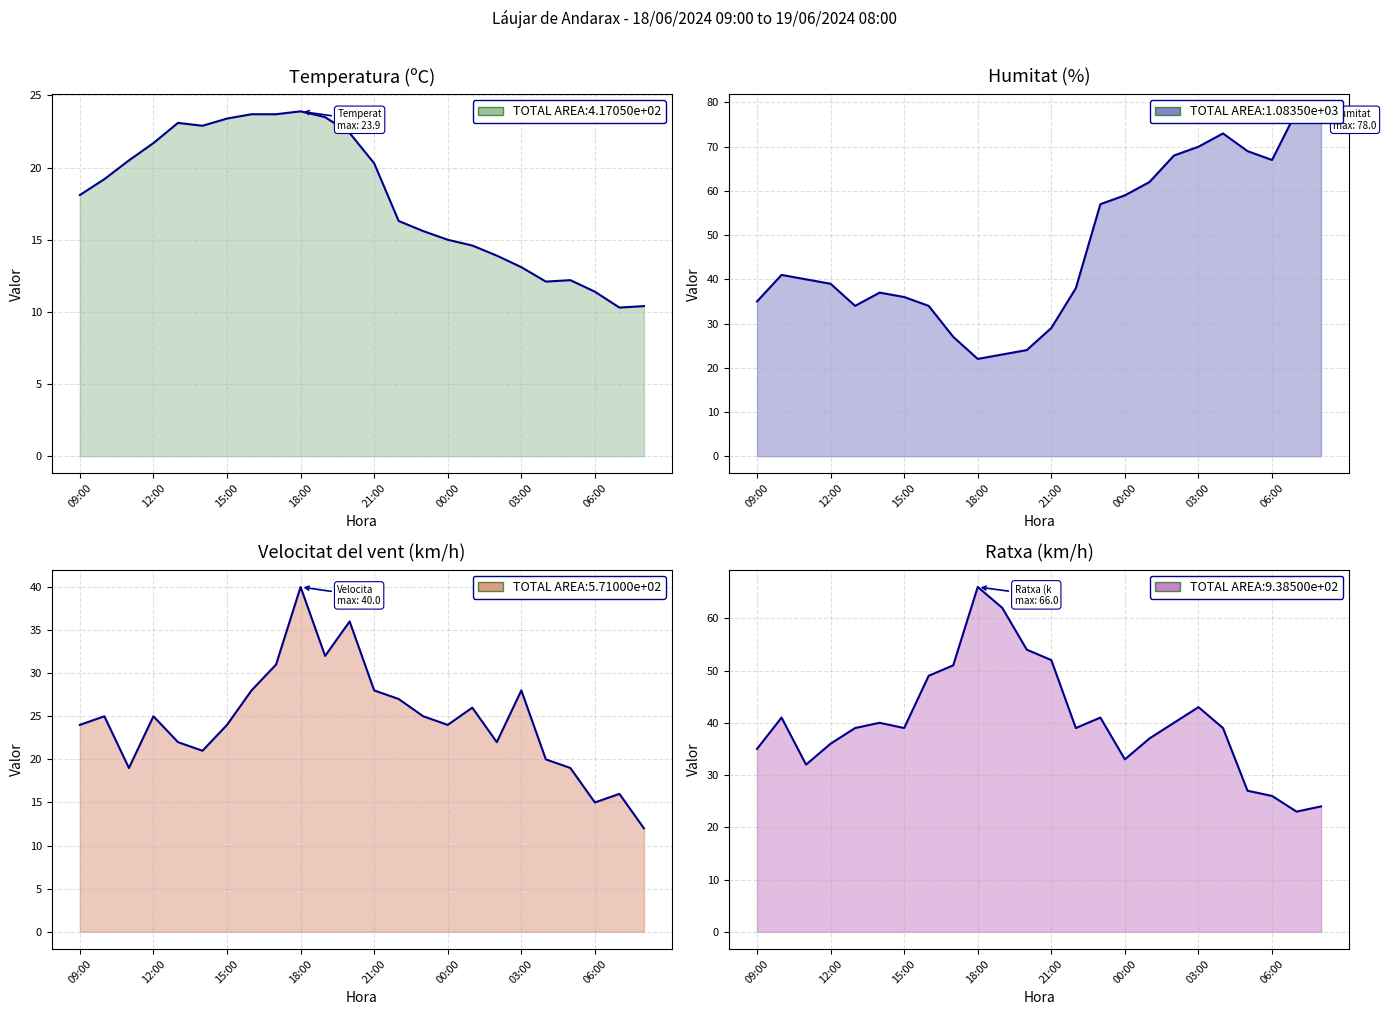

What is the total value across all series at 14?

138.6